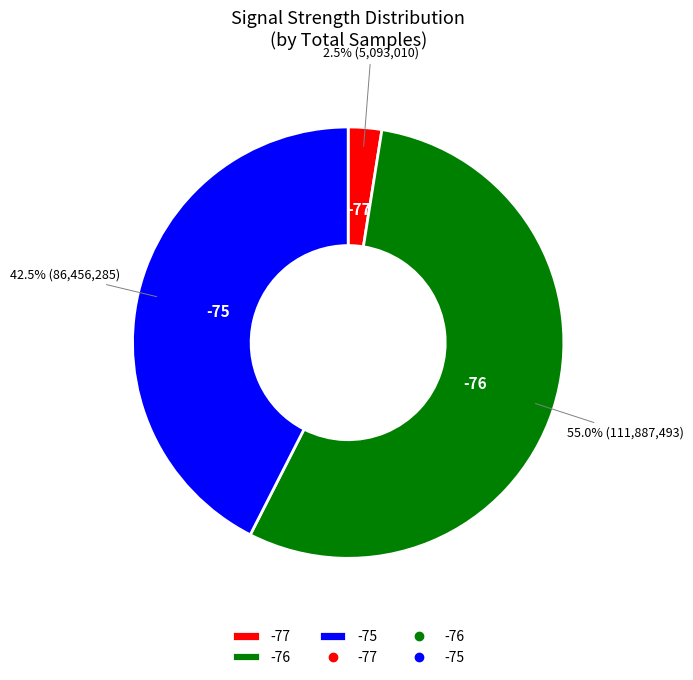

What percentage is NOT represented by -77?

97.5%